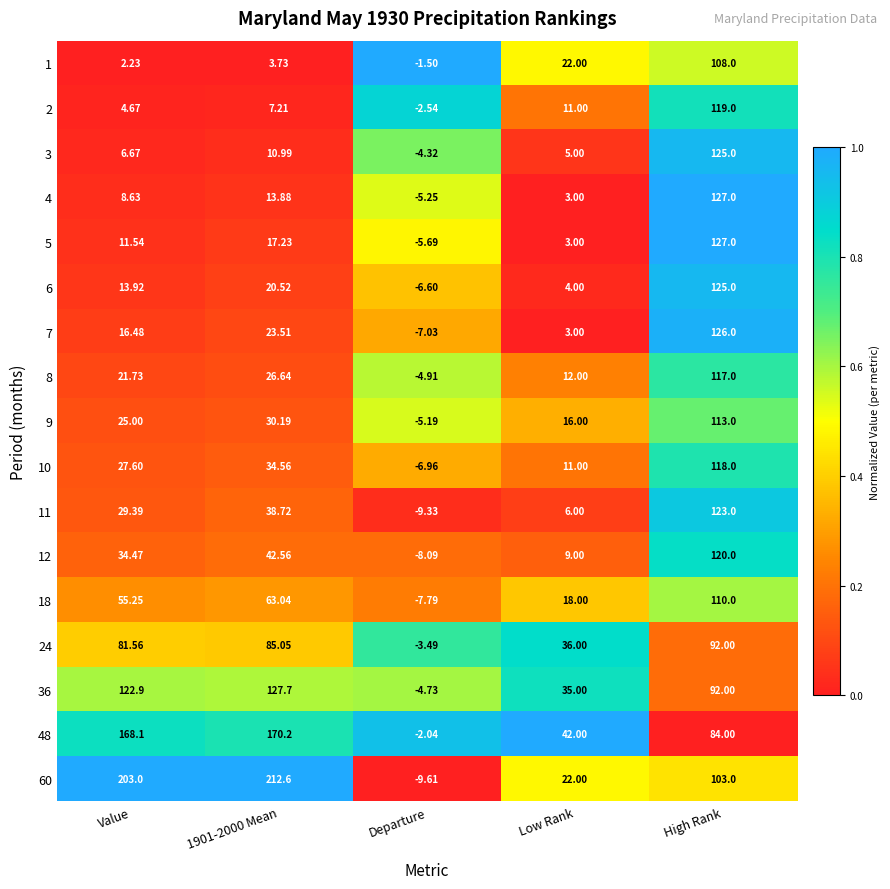

Which category has the highest value in the 1 series?

High Rank